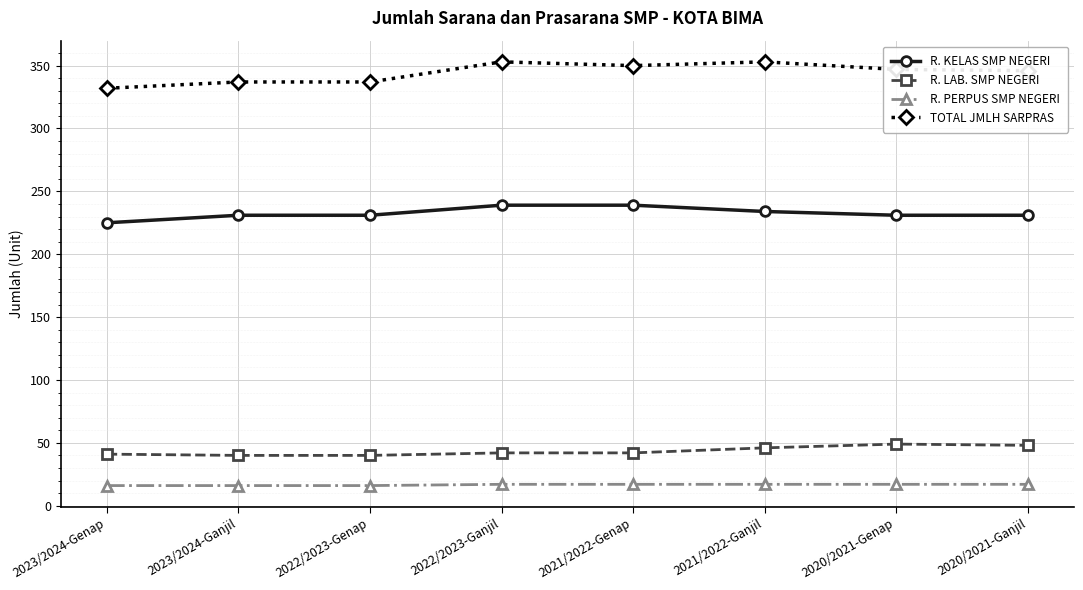

What are all the series names shown in the legend?

R. KELAS SMP NEGERI, R. LAB. SMP NEGERI, R. PERPUS SMP NEGERI, TOTAL JMLH SARPRAS